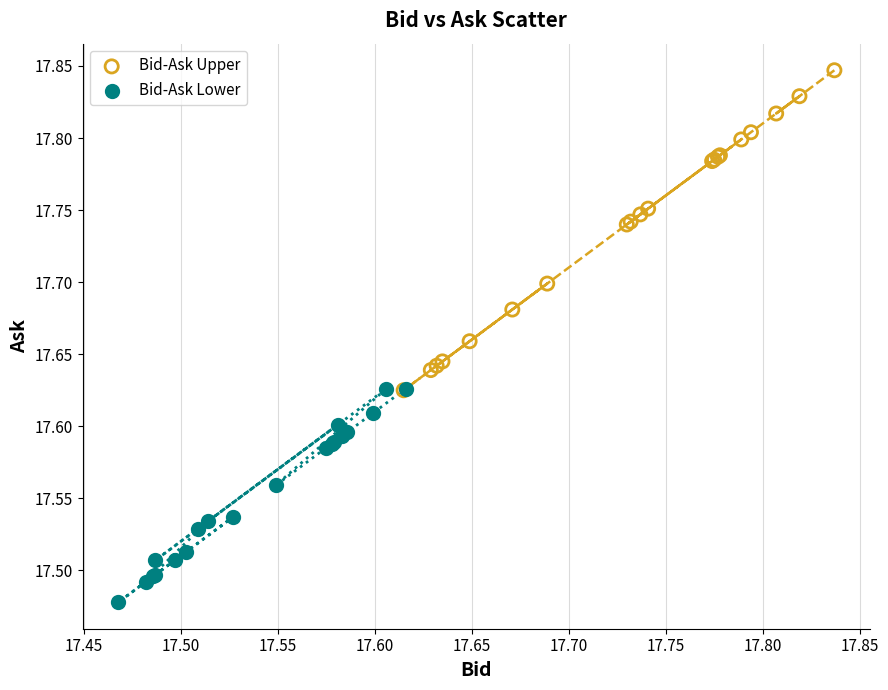

Which series reaches the maximum Y coordinate?

Bid-Ask Upper